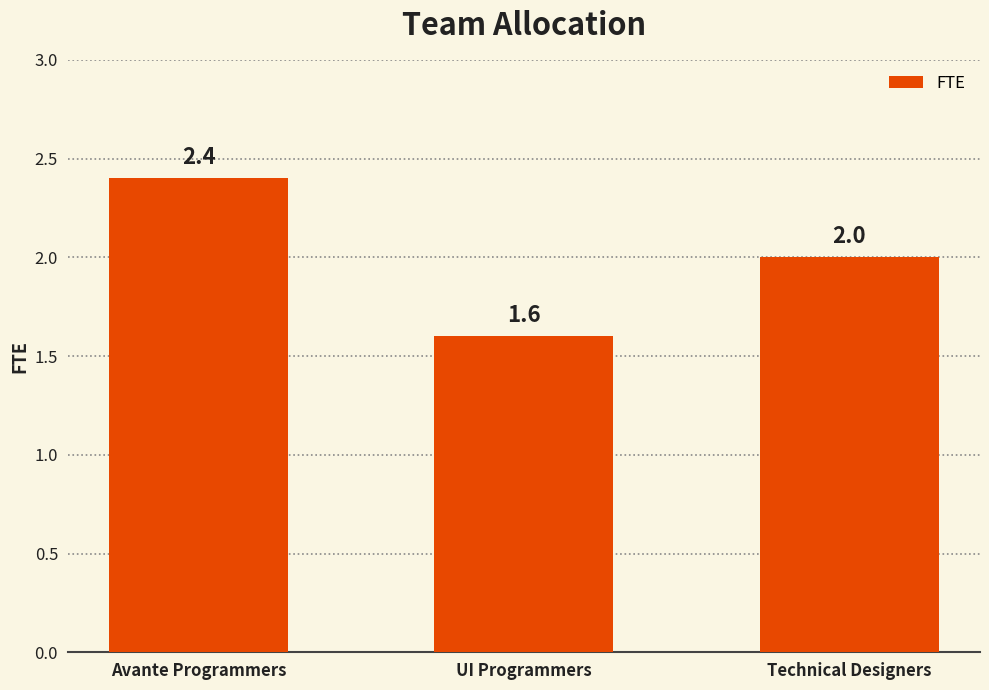

What is the value of the 1st bar from the left?

2.4